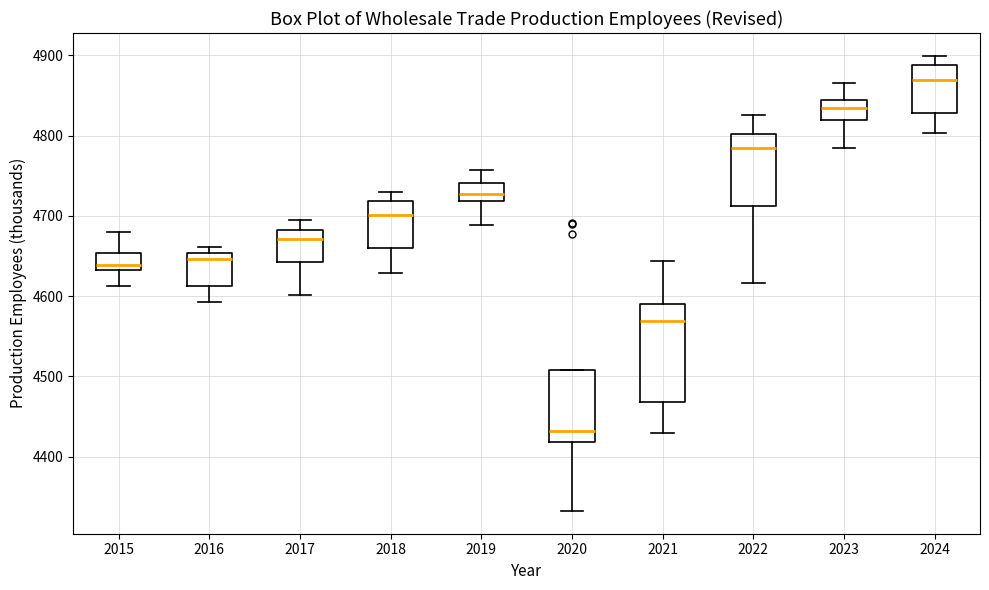

Which box's median line is the lowest?

2020